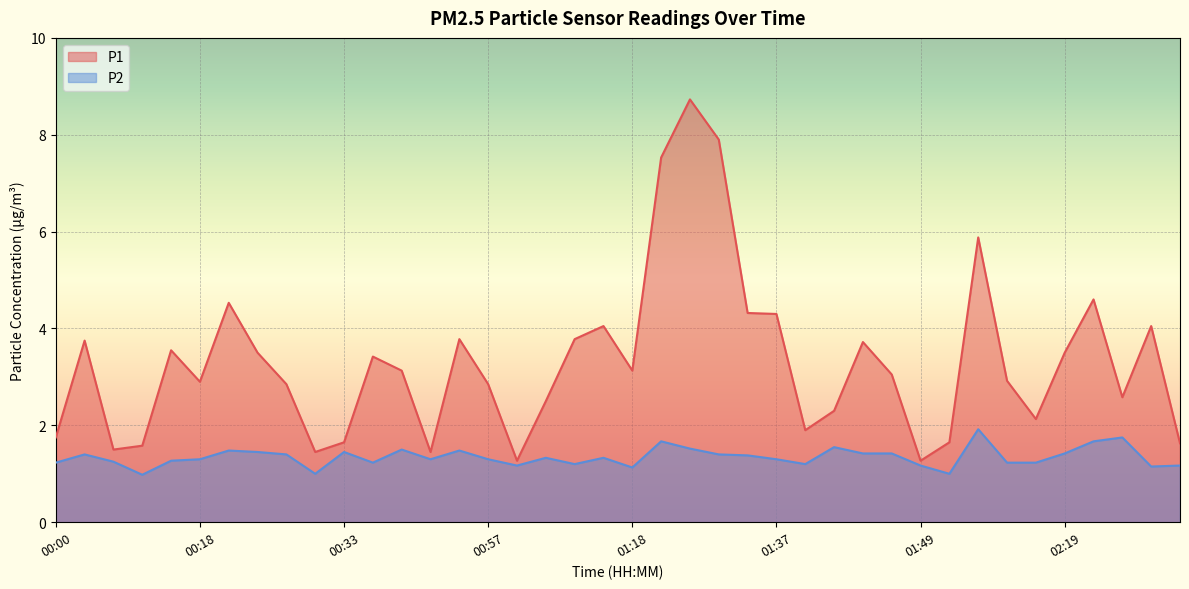

Where does the P1 series first go above 3?

00:02